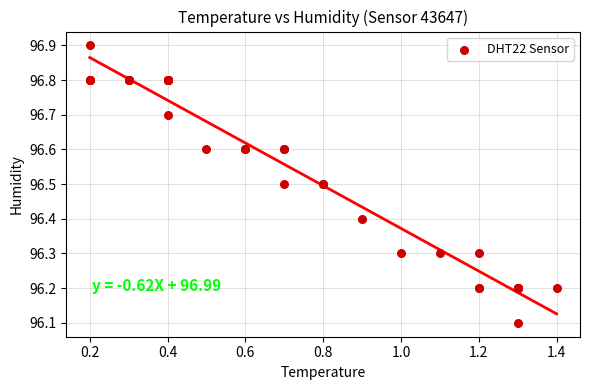

What Y value in the scatter plot is closest to 96?

96.1